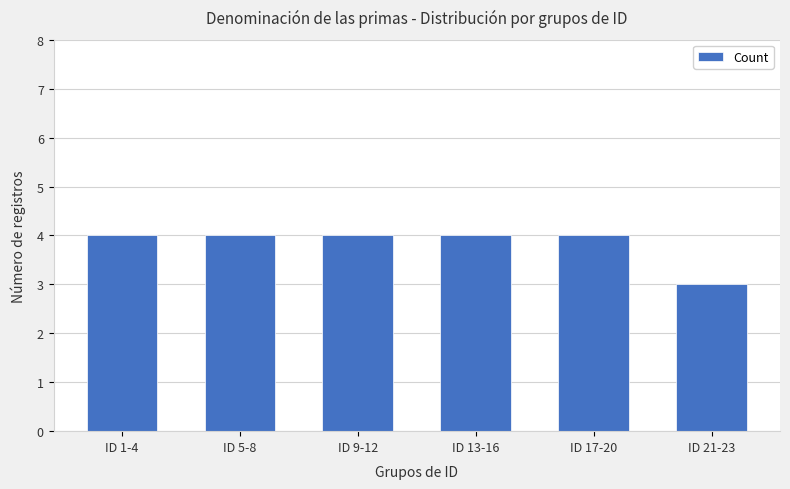

What is the average value?

4